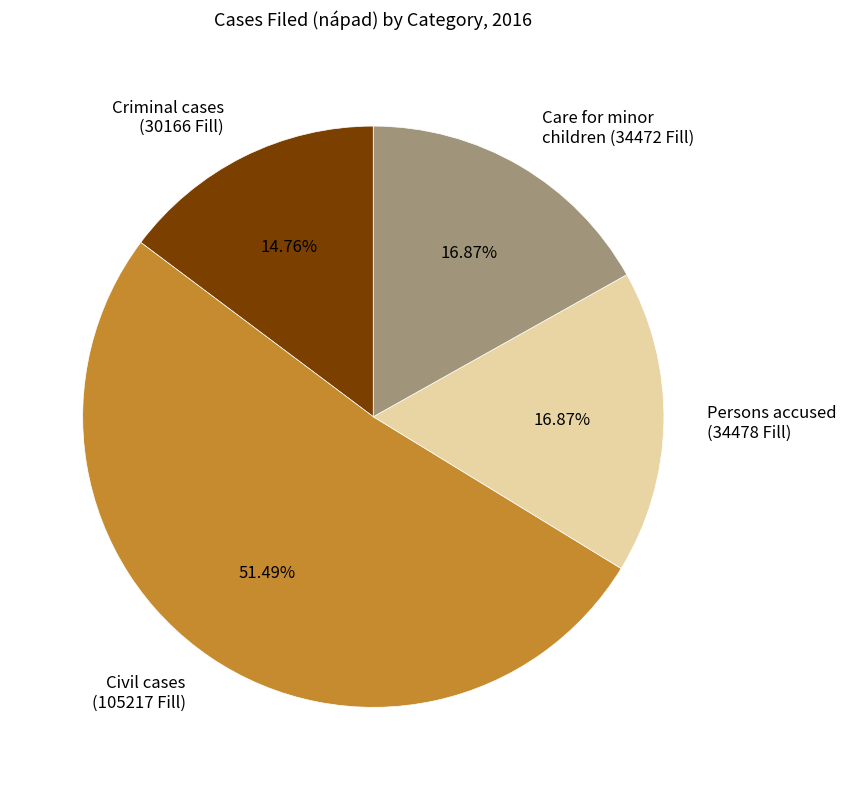

Do Persons accused (34478 Fill) and Care for minor children (34472 Fill) together represent more than half of the pie?

No